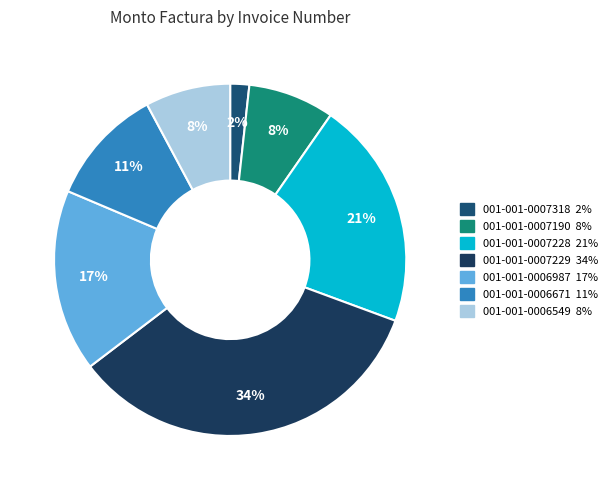

Which category has the biggest portion of the pie?

001-001-0007229